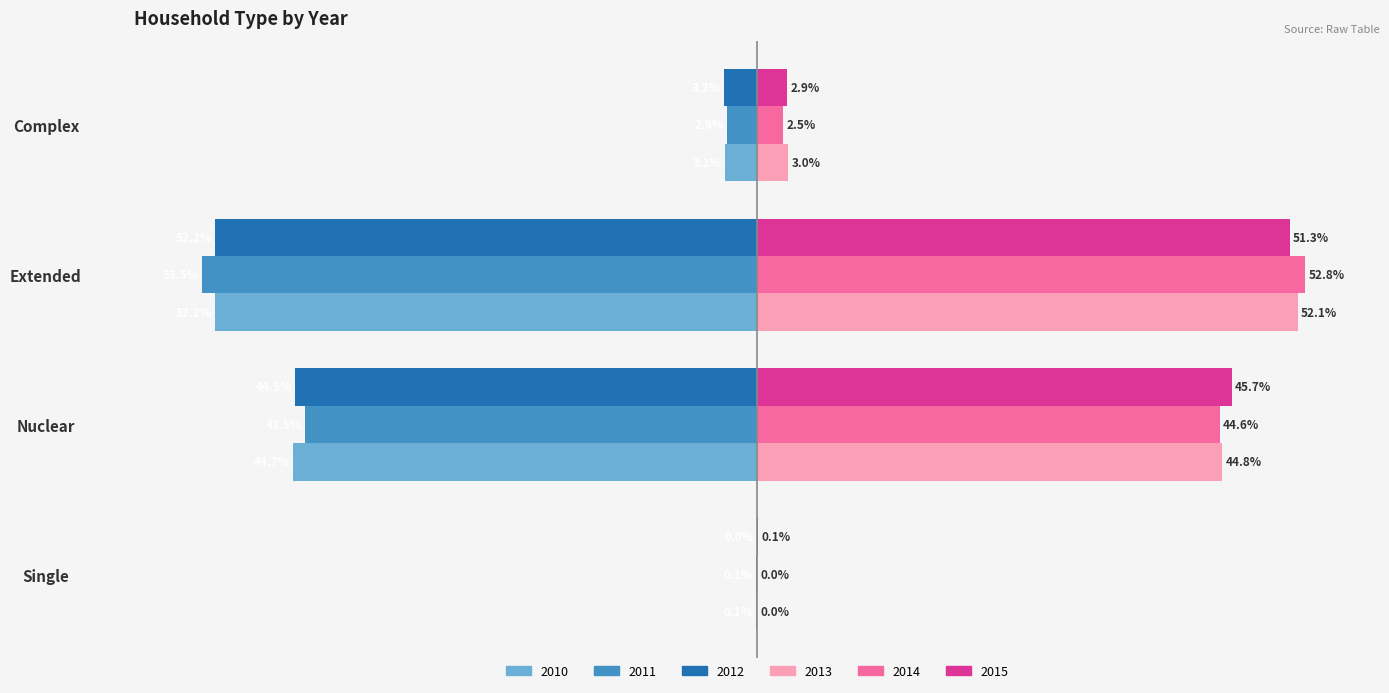

At which category is the sum across all series the highest?

Nuclear